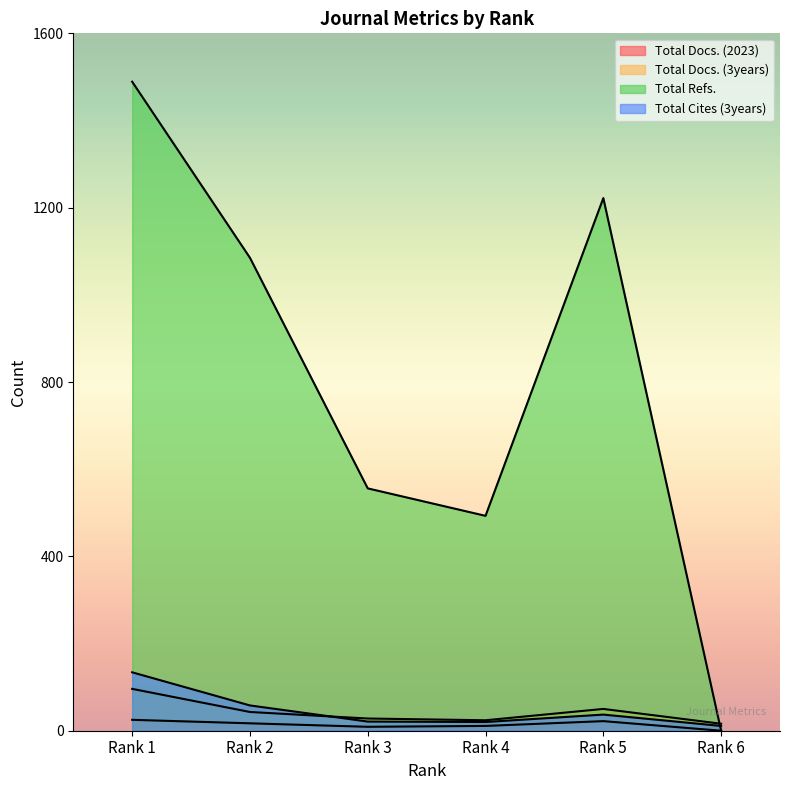

Reading left to right, extract all data points from this chart.

Total Docs. (2023): 25	17	9	11	22	0
Total Docs. (3years): 96	43	28	24	50	16
Total Refs.: 1489	1085	556	493	1222	0
Total Cites (3years): 134	58	21	20	37	11